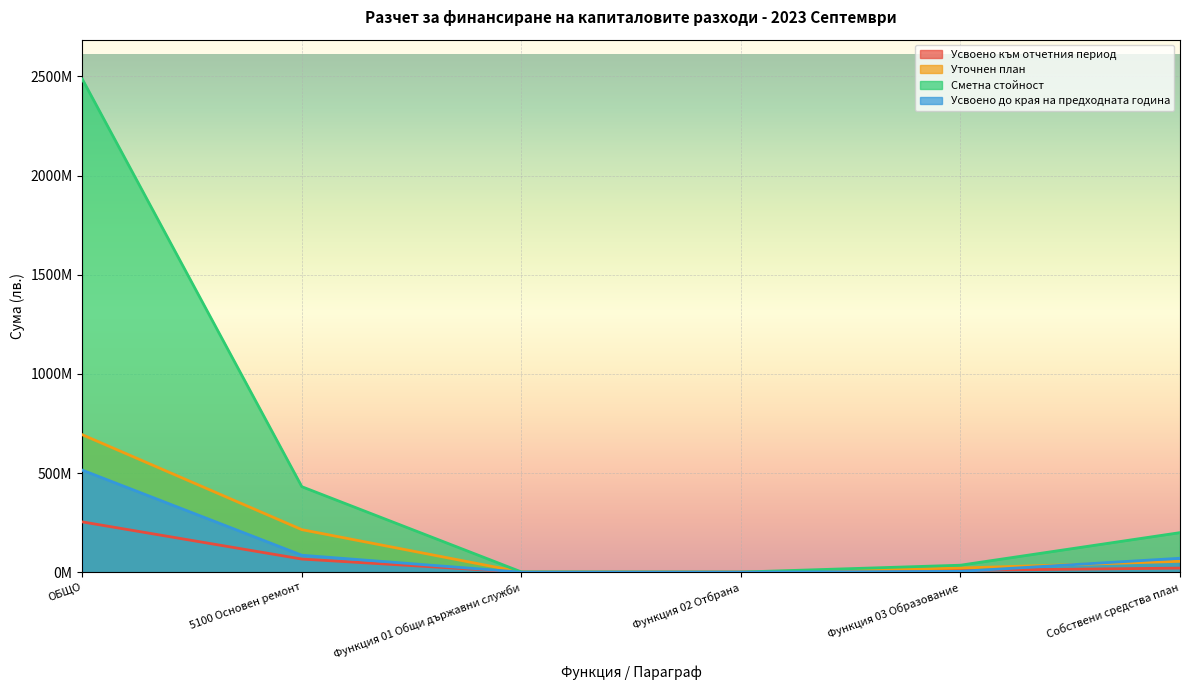

What position from the right is Функция 03 Образование?

2